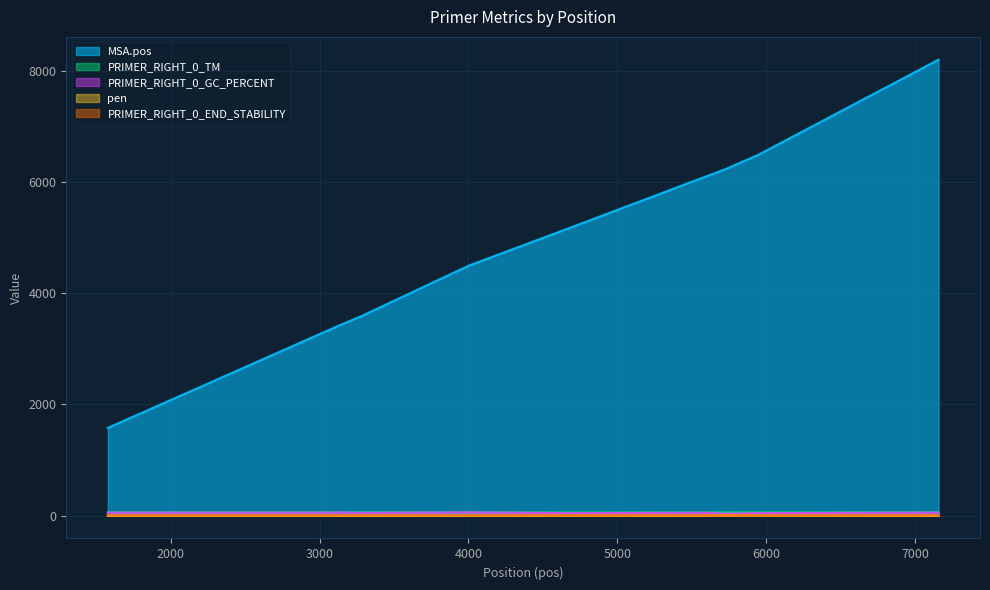

At which category does the chart reach its minimum across all series?

1578